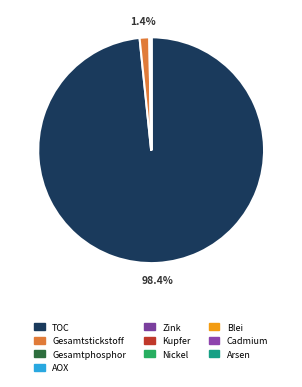

Which slice represents more than half of the pie?

TOC